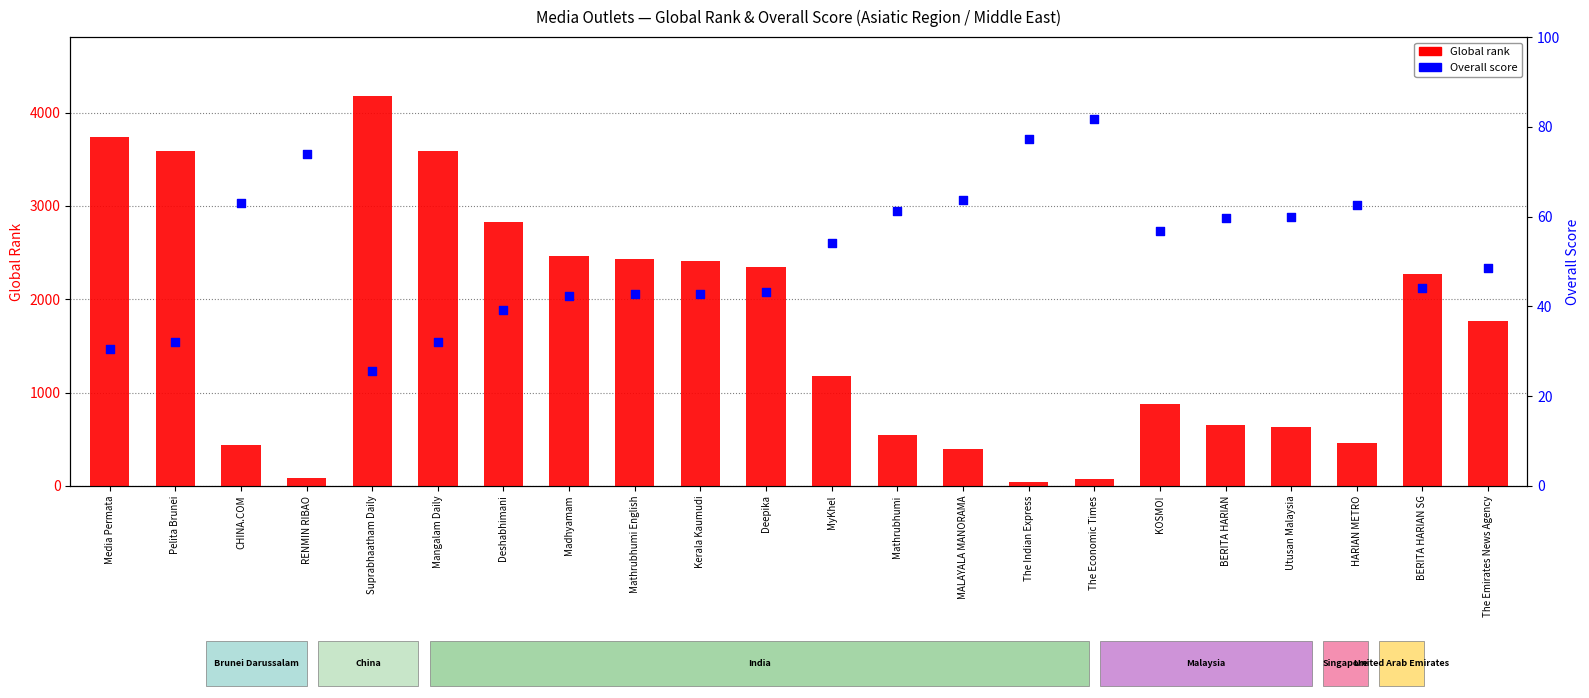

At how many categories does at least one series exceed 2595?

5